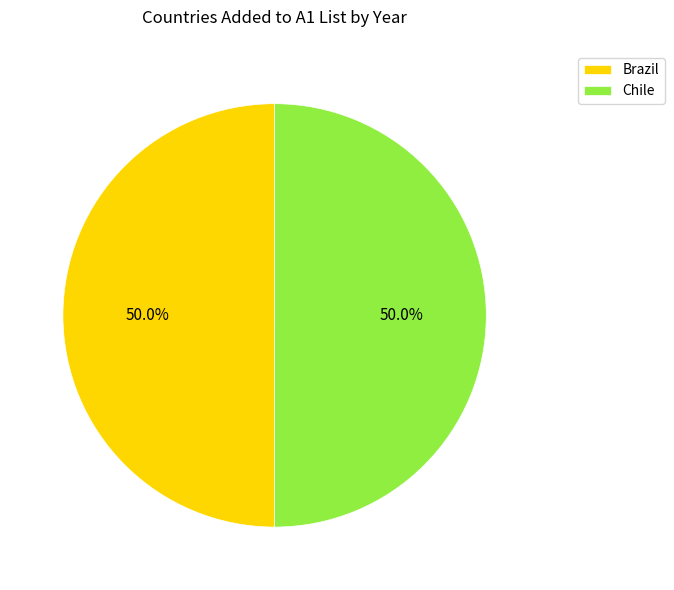

Approximately how many times larger is the value at Chile compared to Brazil?

1.0